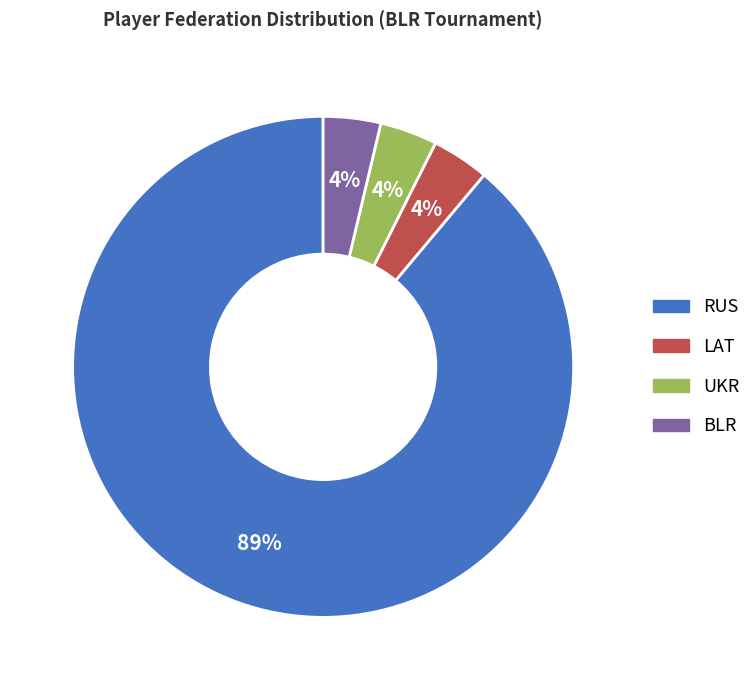

Which has a higher value, BLR or RUS?

RUS